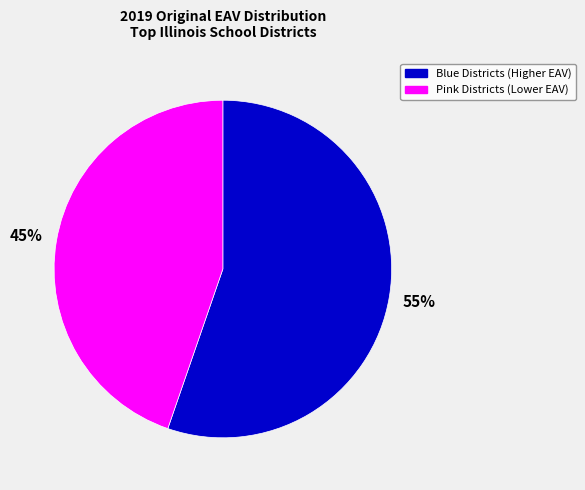

To the nearest percent, what percentage of the pie is Pink Districts (Lower EAV)?

45%